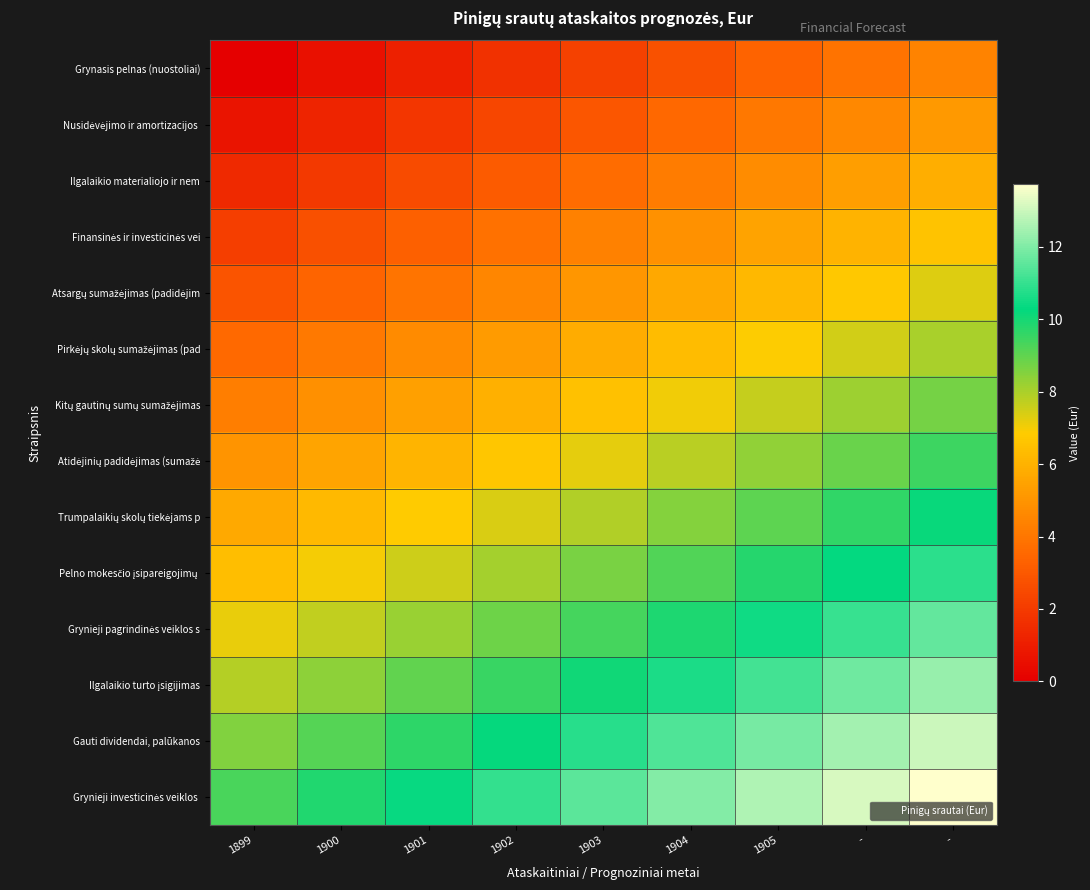

At which category is the sum across all series the highest?

-